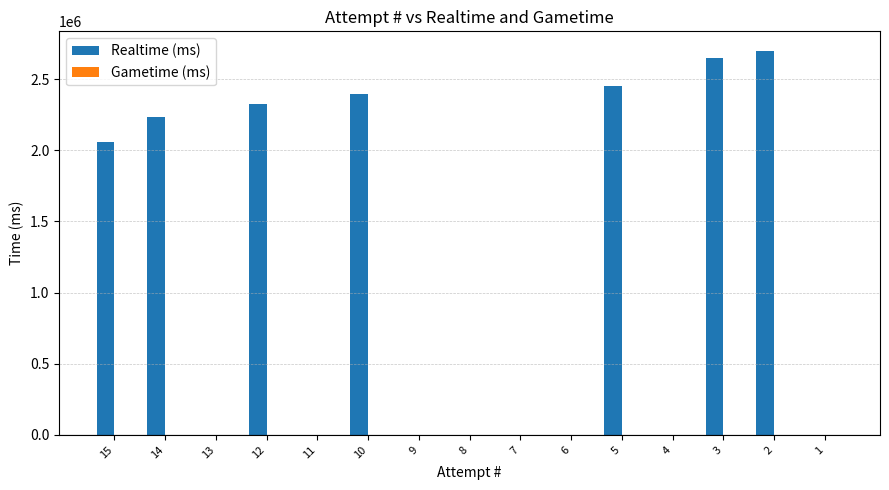

The value at 9 is 1618226. True or false?

False